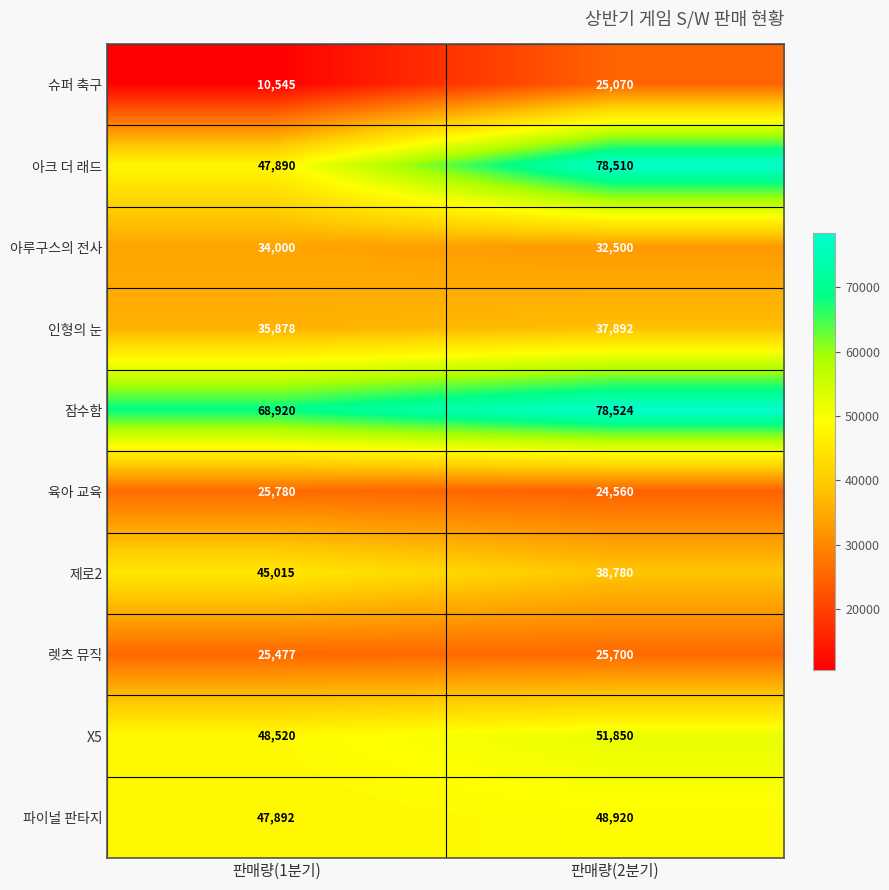

Between 판매량(1분기) and 판매량(2분기), which series saw the biggest shift?

아크 더 래드